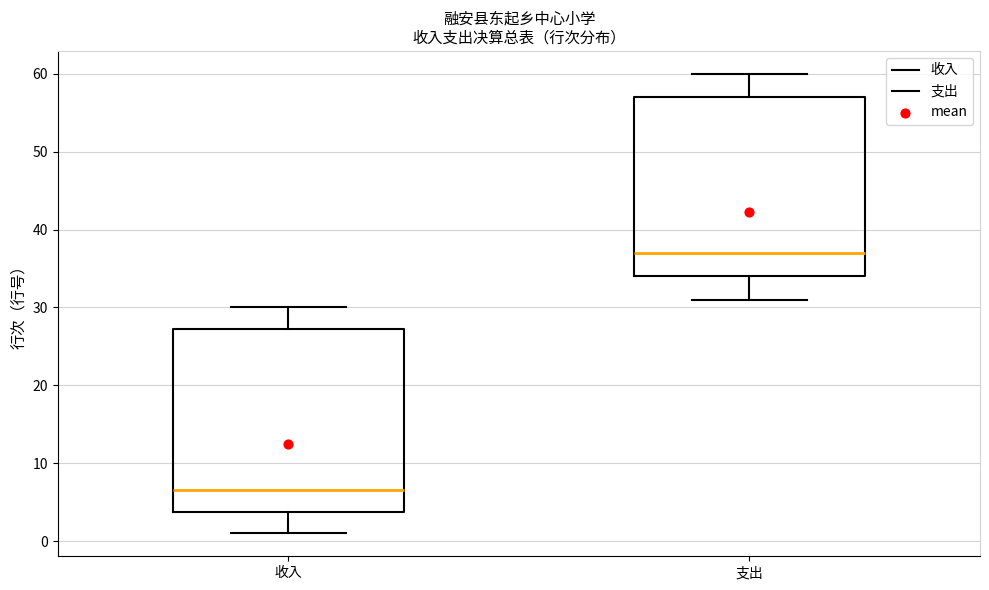

Reading left to right, transcribe this box plot: for each box, give where its median line is, the range the box spans, and where its two whiskers end, as read against the y-axis. The values are not printed on the chart, so give them approximately, as read against the axis.

收入: median 7, box 4 to 27, whiskers 1 to 30
支出: median 37, box 34 to 57, whiskers 31 to 60